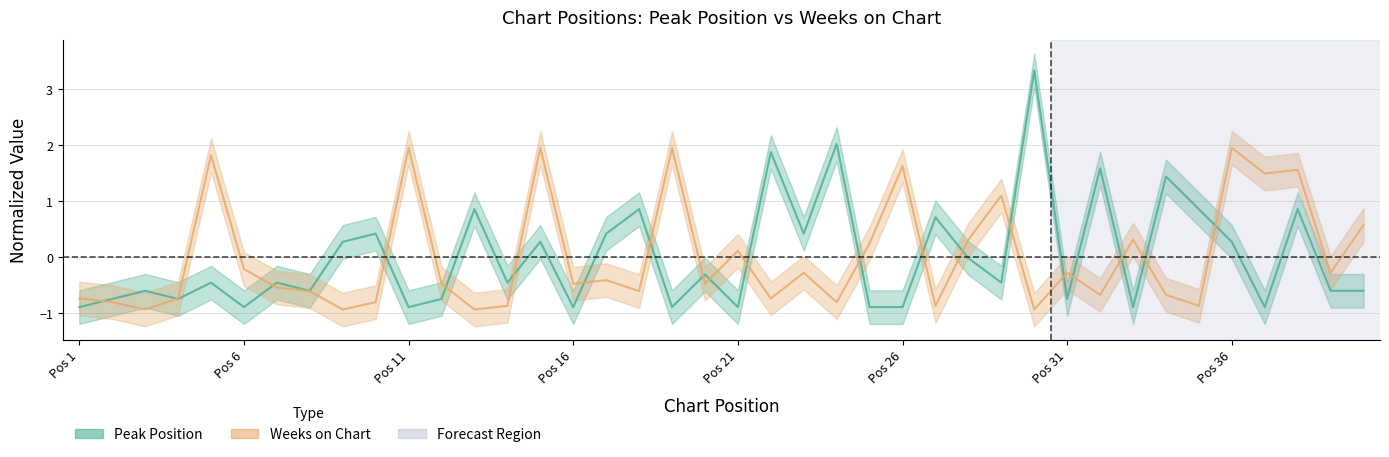

Which series ends up on top after the final intersection of Weeks on Chart and Peak Position?

Weeks on Chart